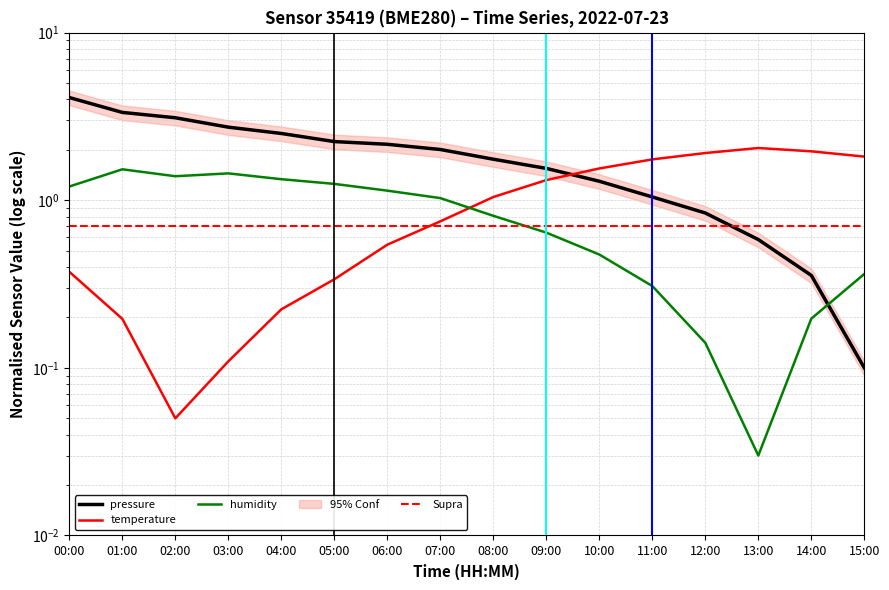

After their last crossing, which series has the higher values: temperature or pressure?

temperature